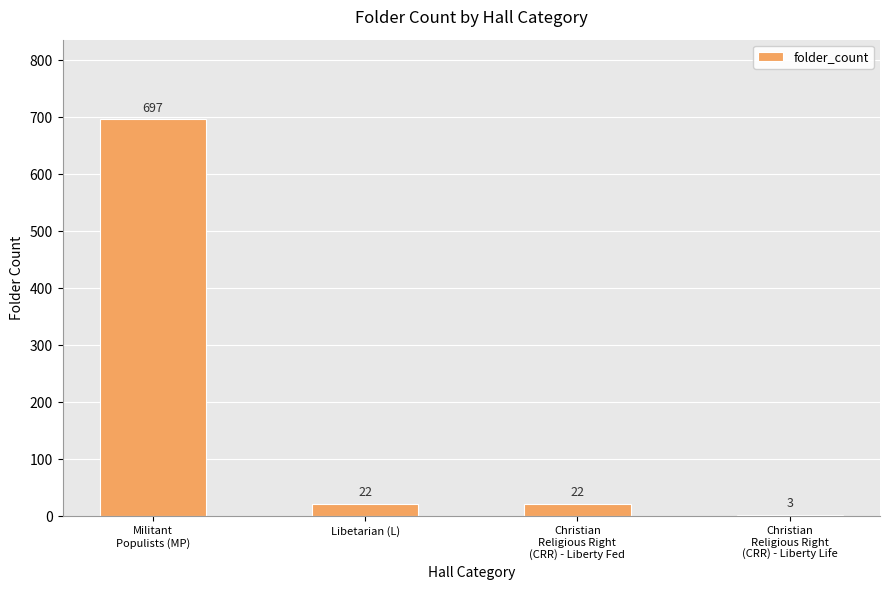

What is the label of the 3rd bar from the left?

Christian
Religious Right
(CRR) - Liberty Fed